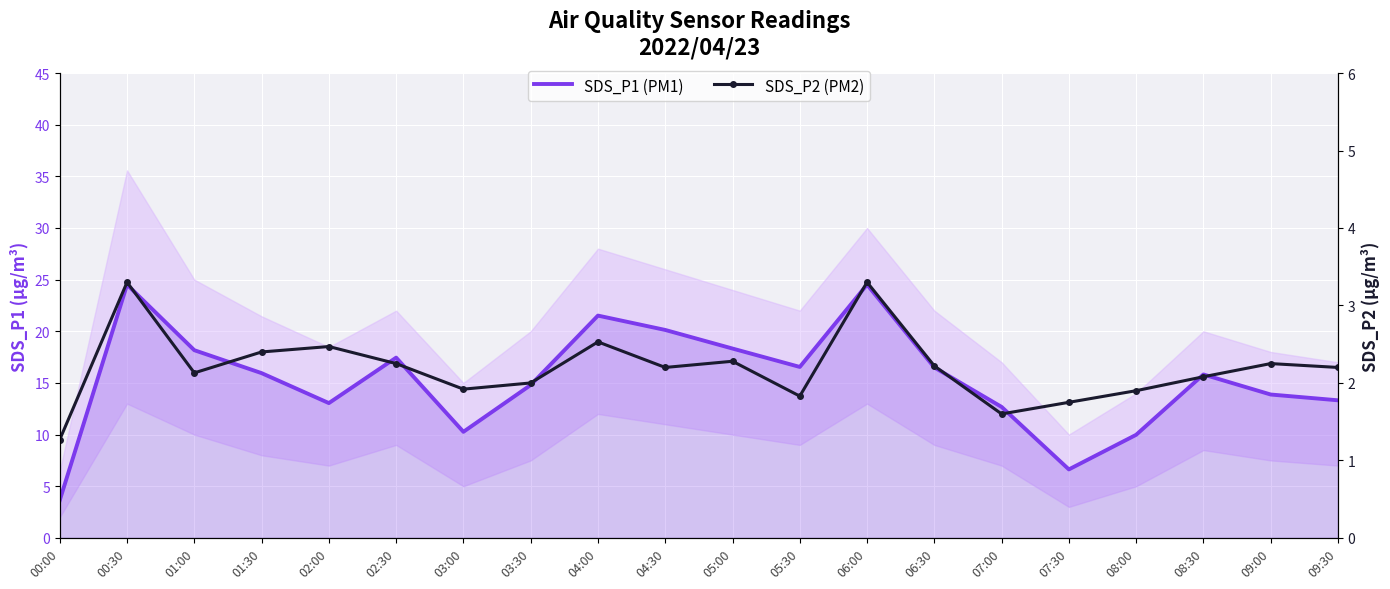

Which category has the highest value across all series?

00:30